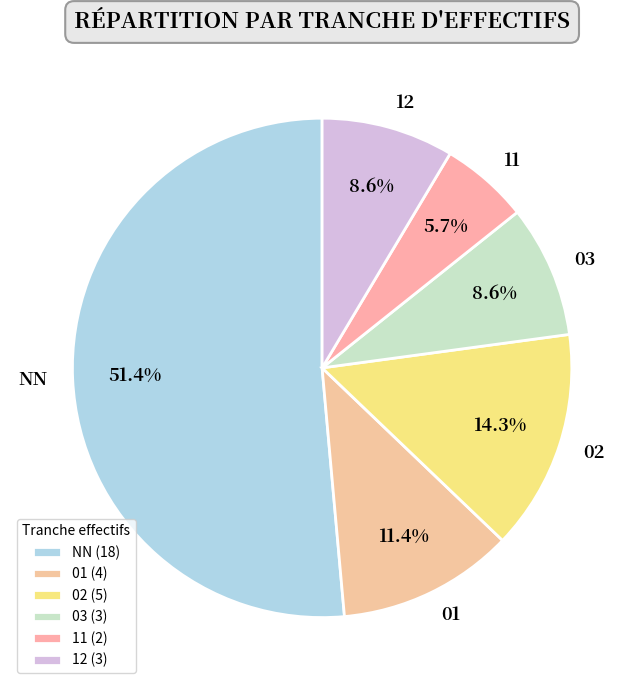

Which category accounts for the majority?

NN